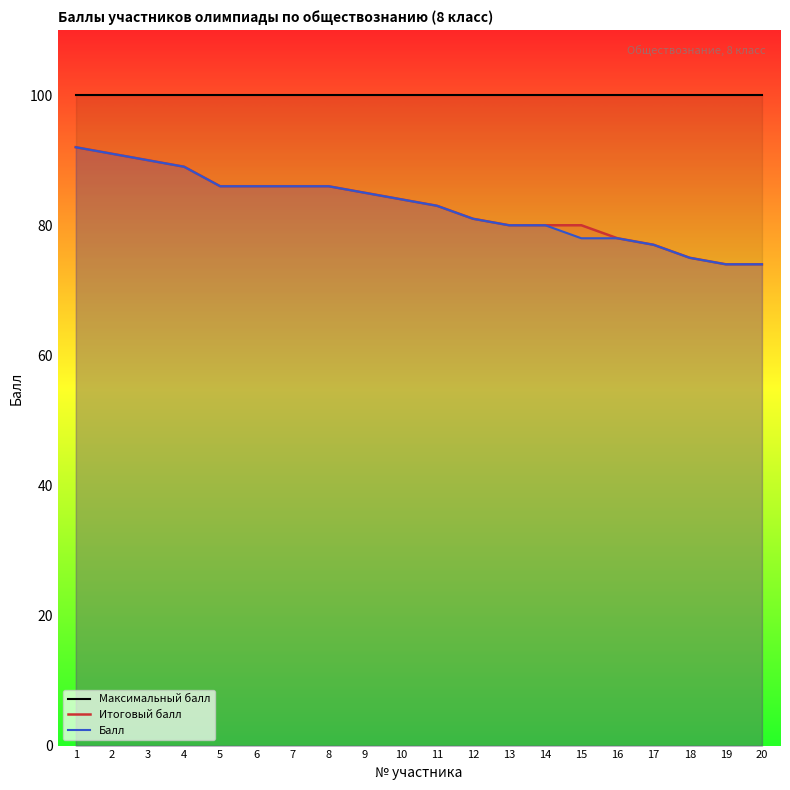

What is the highest value of the Балл series?

92